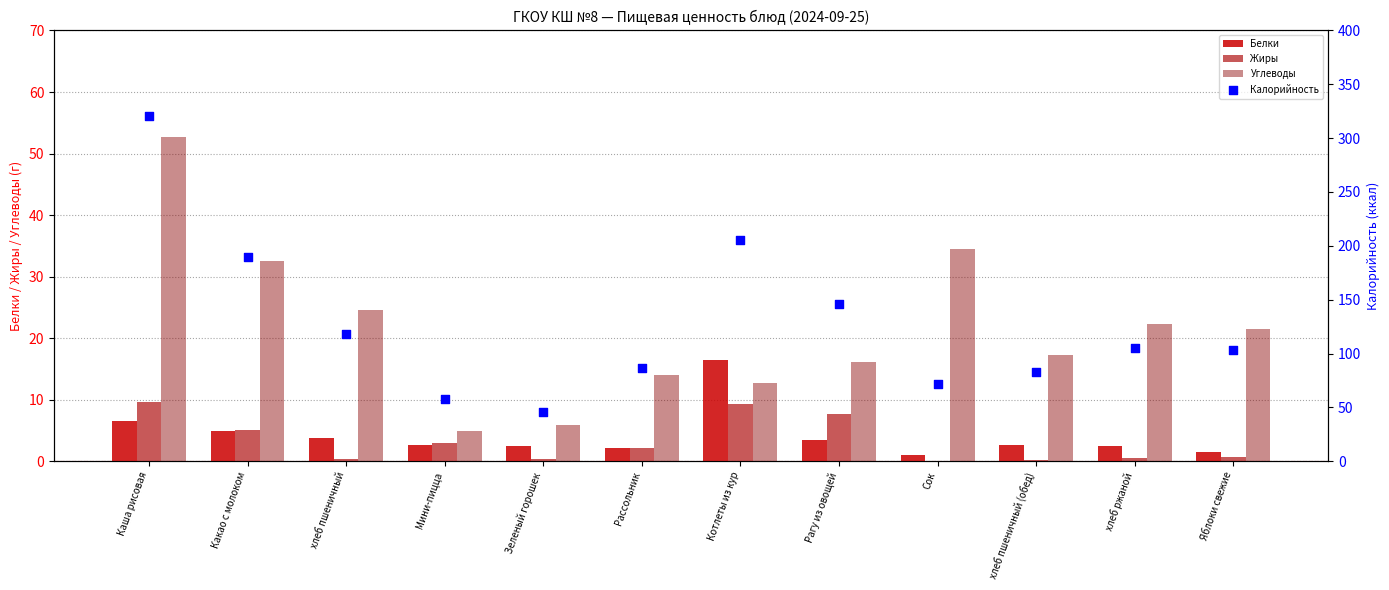

Which series has the largest total across all categories?

Калорийность